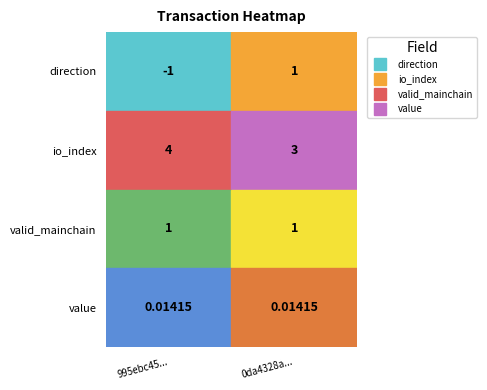

Is the value of valid_mainchain at 0da4328a... greater than the value of io_index at 0da4328a...?

No